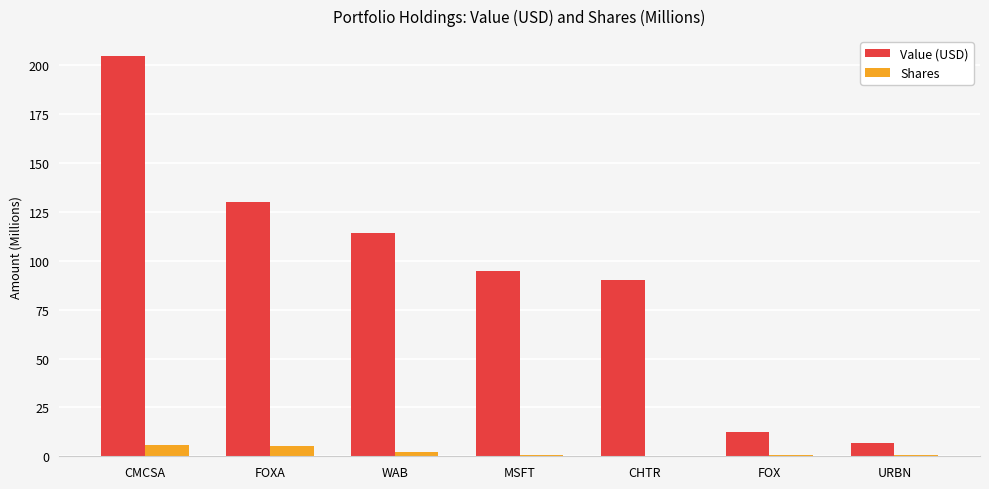

Which series has the largest total across all categories?

Value (USD)